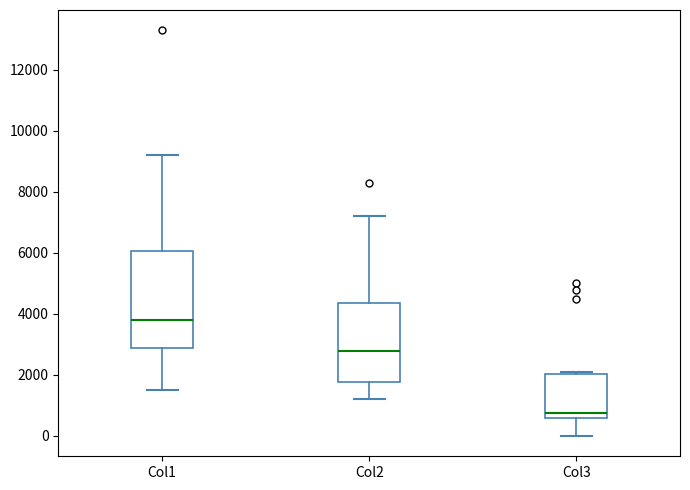

Where does the lower whisker of the box for Col1 end on the y-axis? The values are not printed on the chart, so give them approximately, as read against the axis.

1600